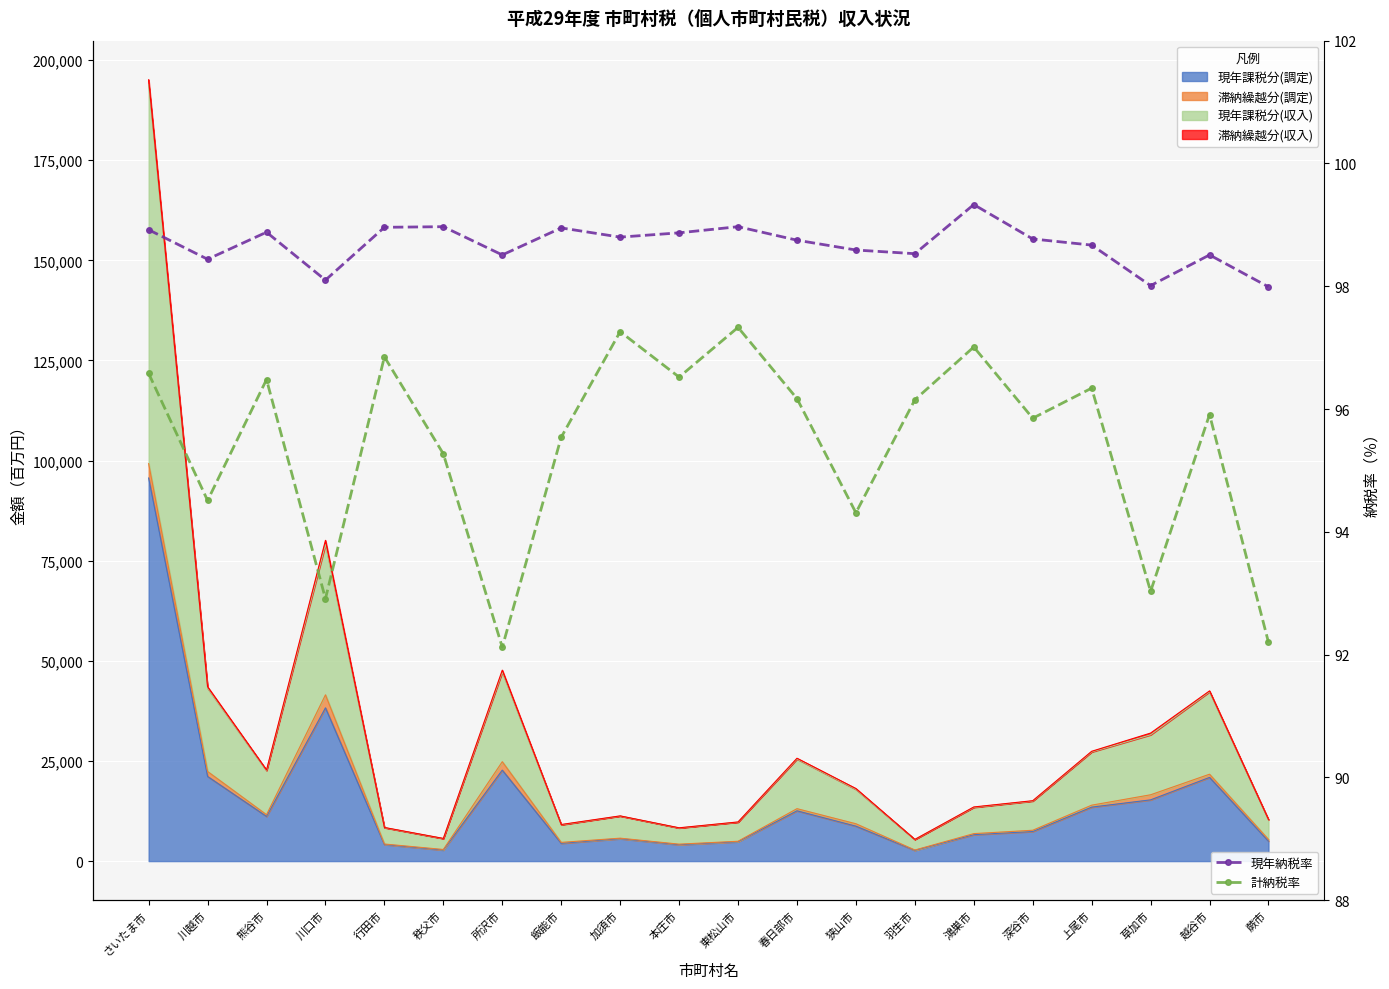

What is the maximum value for 計納税率?

97.3